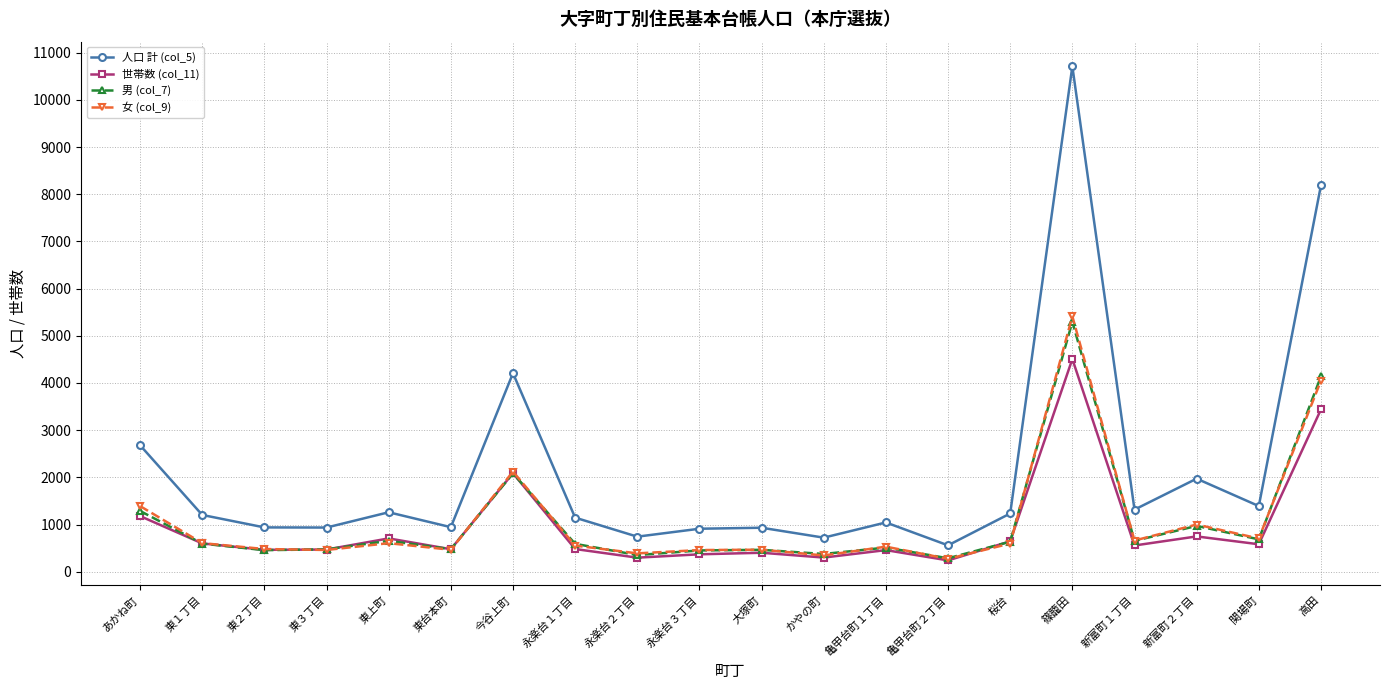

What is the value of the 男 (col_7) point at the 10th from the left?

452